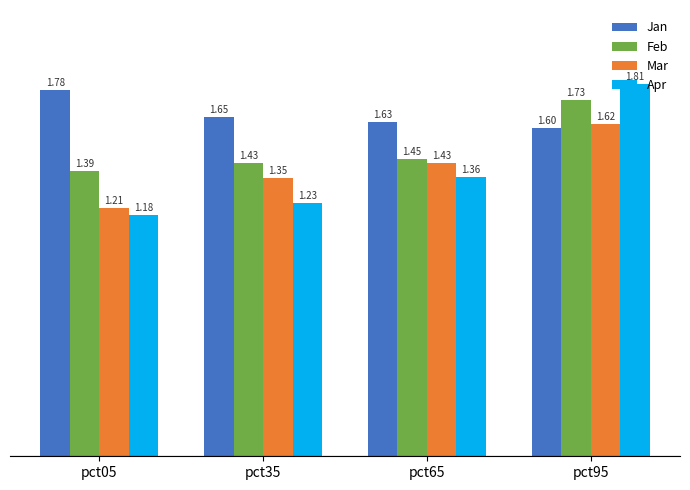

The value of Apr at pct35 is 0.7. True or false?

False